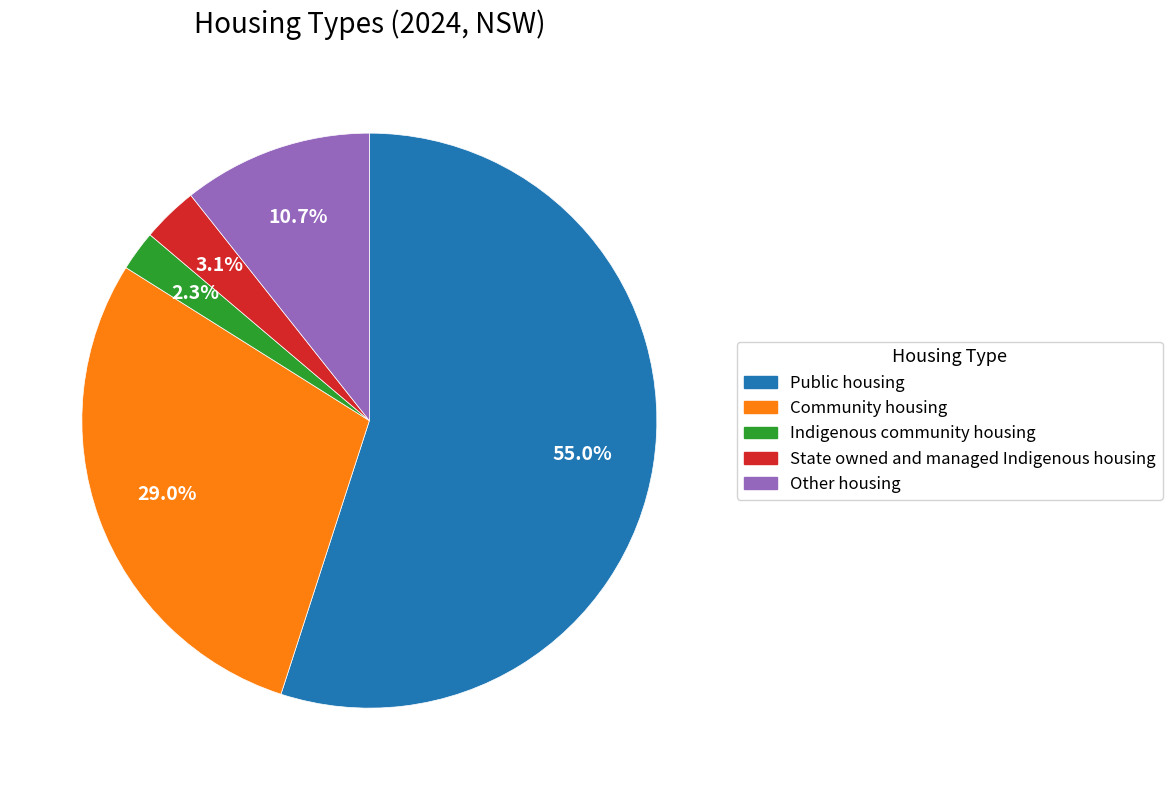

Rank the categories by value from lowest to highest.

Indigenous community housing, State owned and managed Indigenous housing, Other housing, Community housing, Public housing